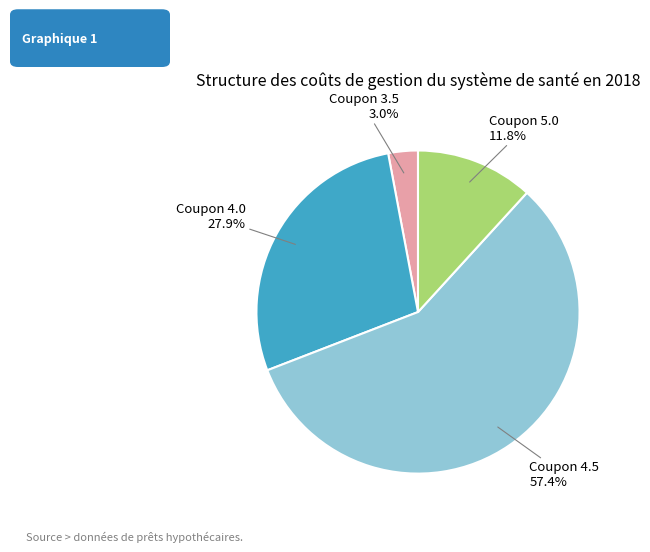

How many slices are in this pie chart?

4